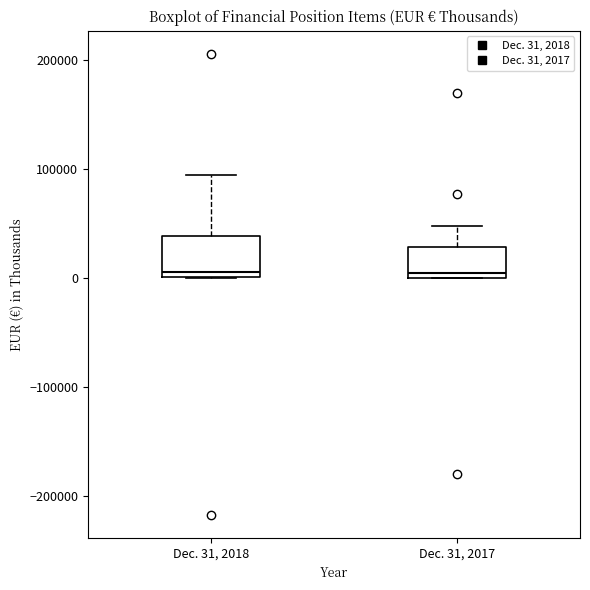

Reading left to right, transcribe this box plot: for each box, give where its median line is, the range the box spans, and where its two whiskers end, as read against the y-axis. The values are not printed on the chart, so give them approximately, as read against the axis.

Dec. 31, 2018: median 10000, box 0 to 40000, whiskers 0 to 90000
Dec. 31, 2017: median 0 (just above the box's lower edge), box 0 to 30000, whiskers 0 to 50000